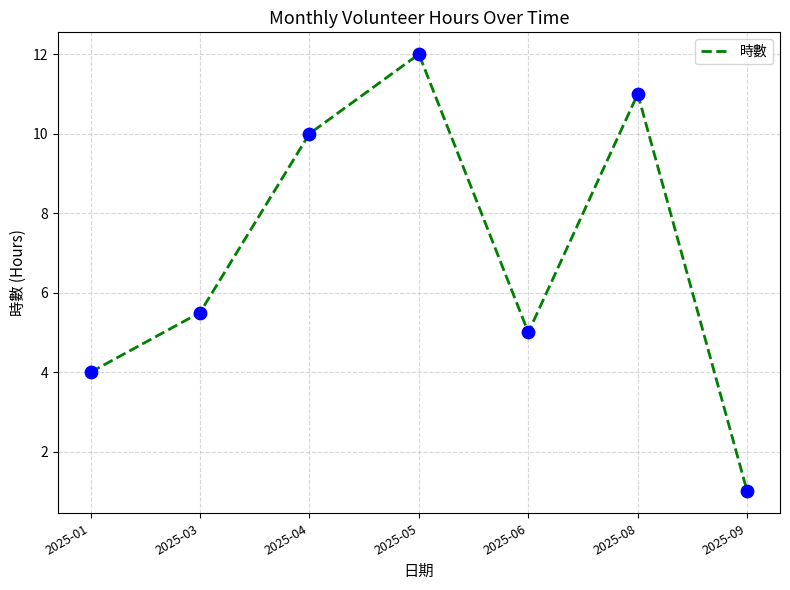

Between 2025-06 and 2025-04, which is larger?

2025-04